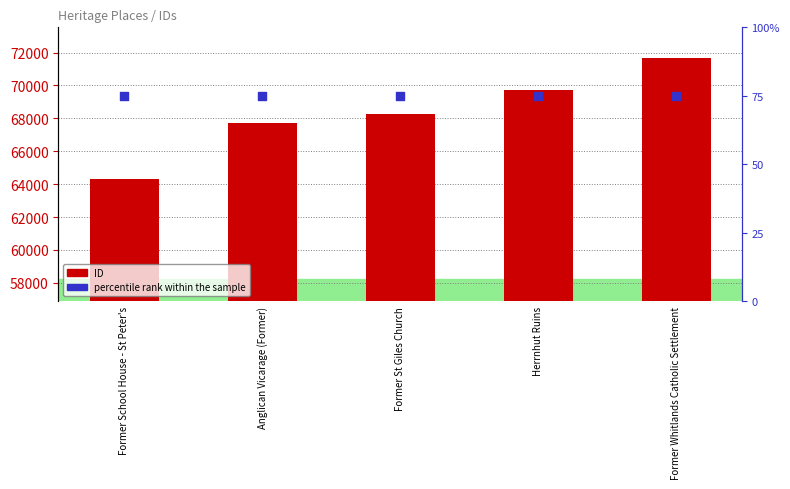

What is the total value across all series at Anglican Vicarage (Former)?

67789